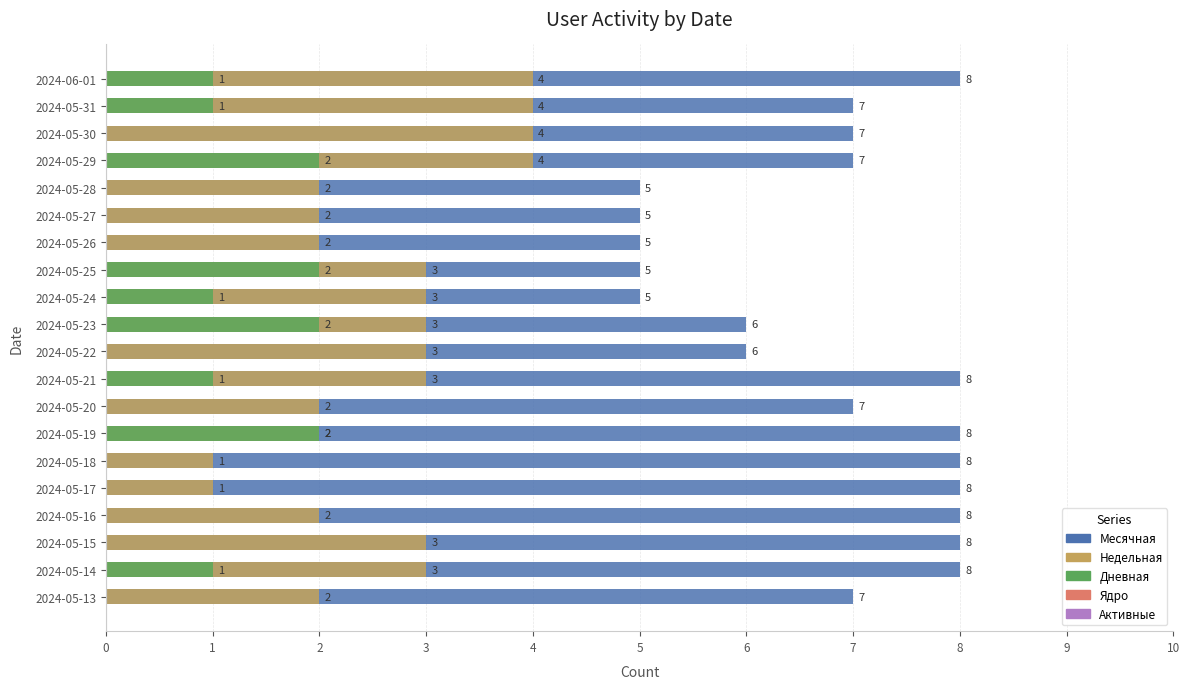

How many distinct data groups are displayed?

5